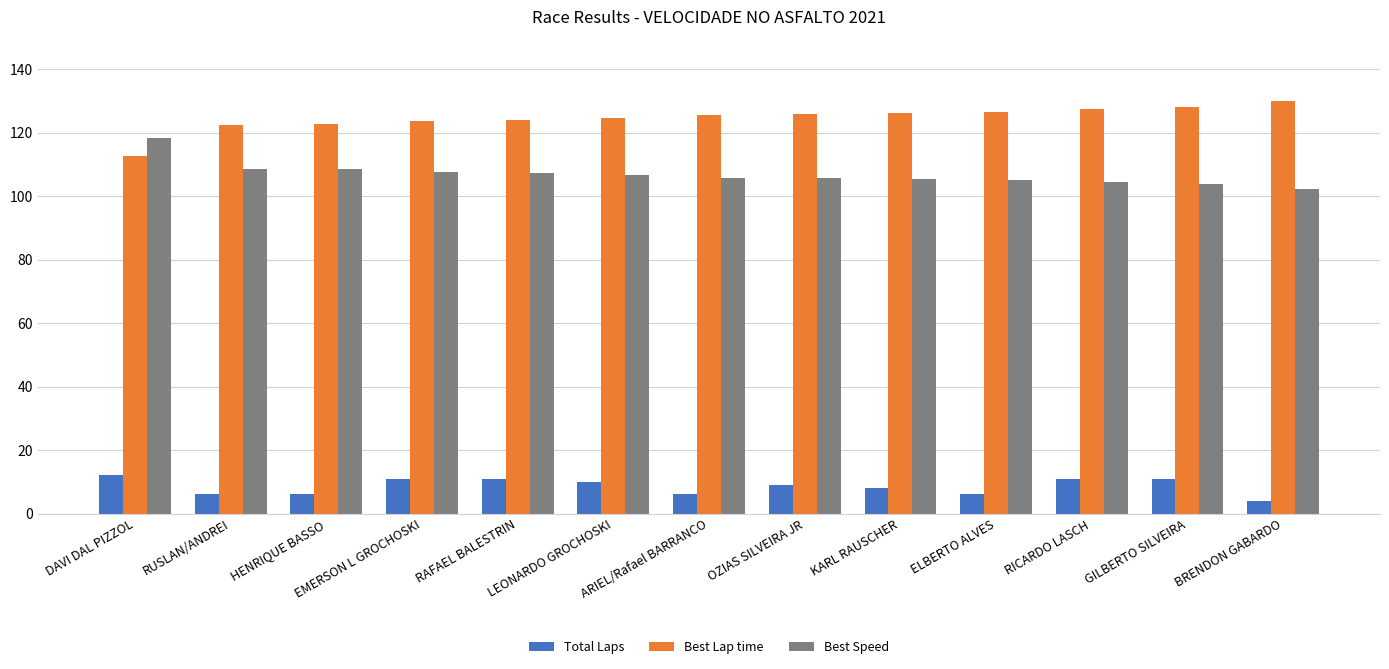

Rank the series by their average value, from highest to lowest.

Best Lap time, Best Speed, Total Laps